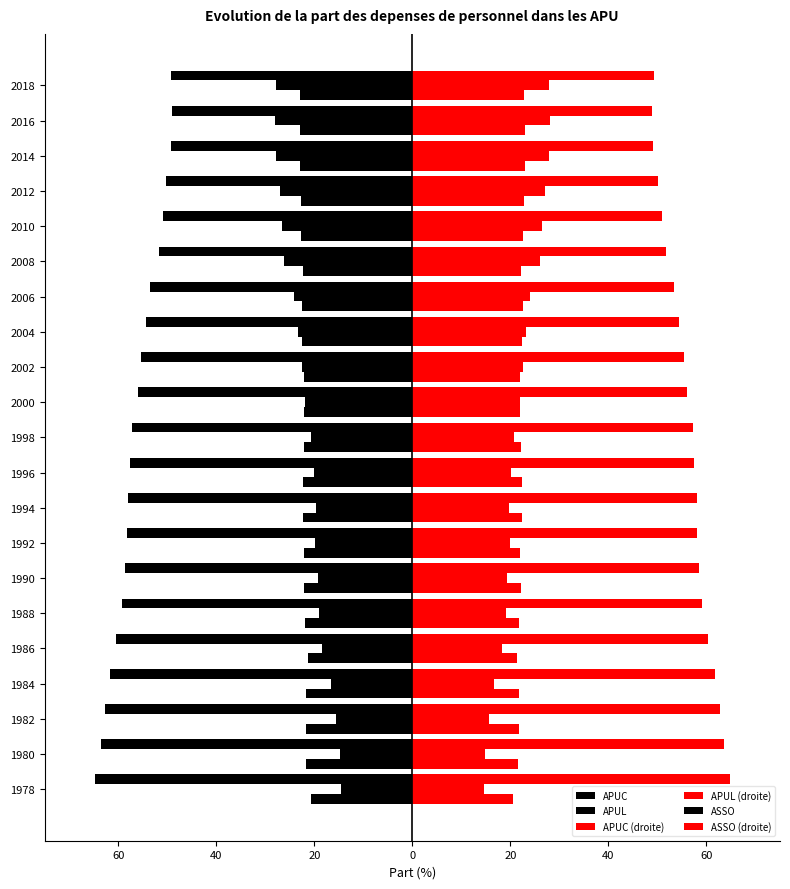

What is the minimum value for ASSO?

-23.0